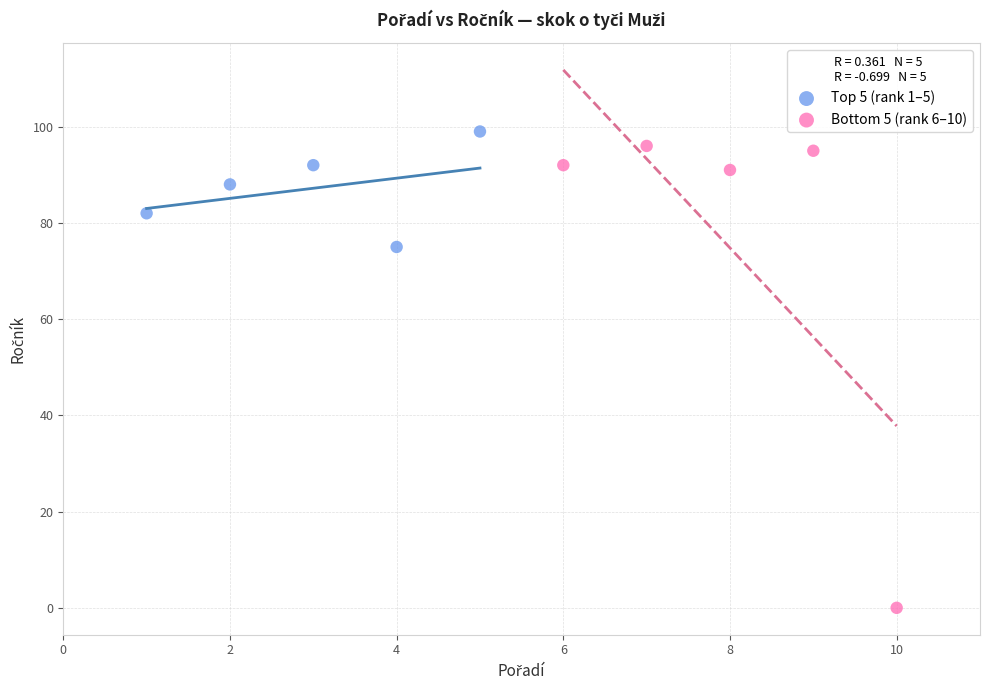

Which series has the widest spread of Y values?

Bottom 5 (rank 6–10)